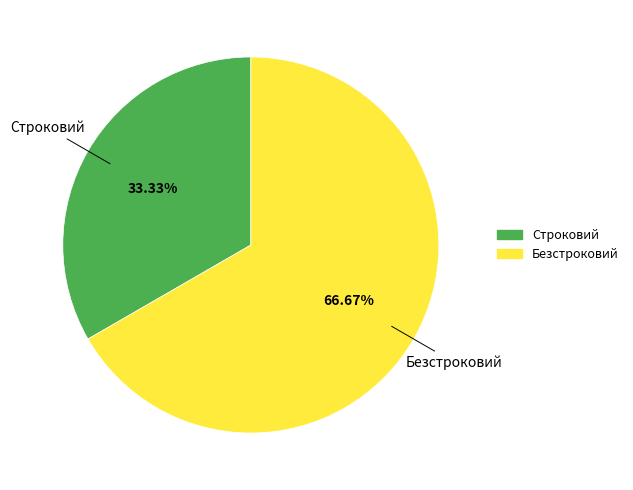

Is it true that Строковий is 21% of the pie?

False